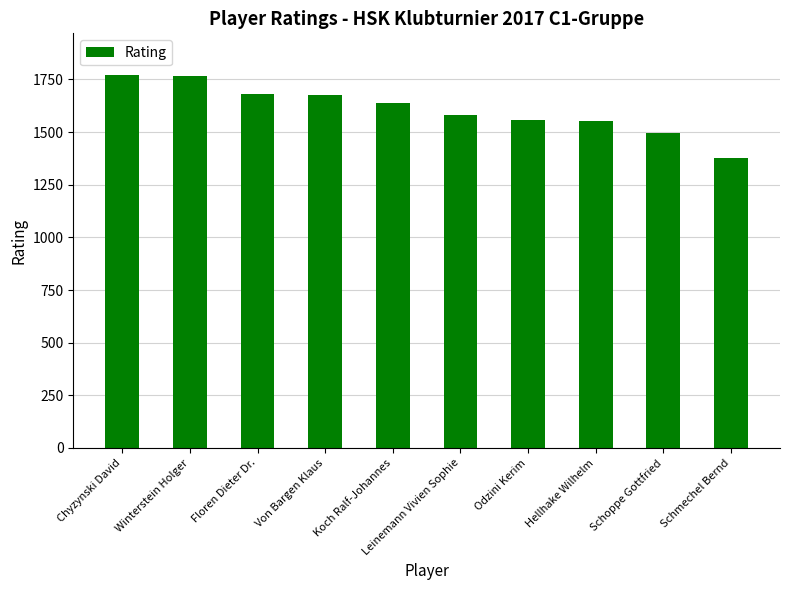

What is the sum of all values?

16092